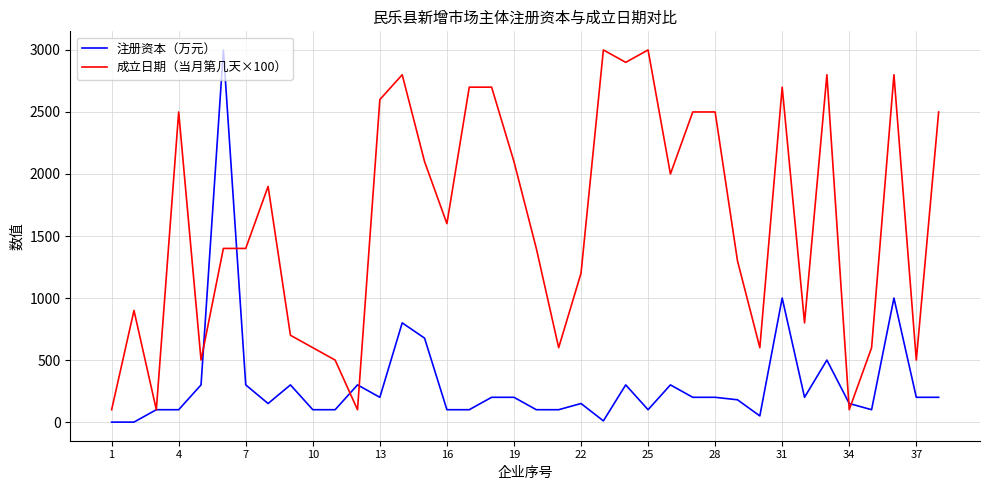

What is the greatest value displayed?

3000